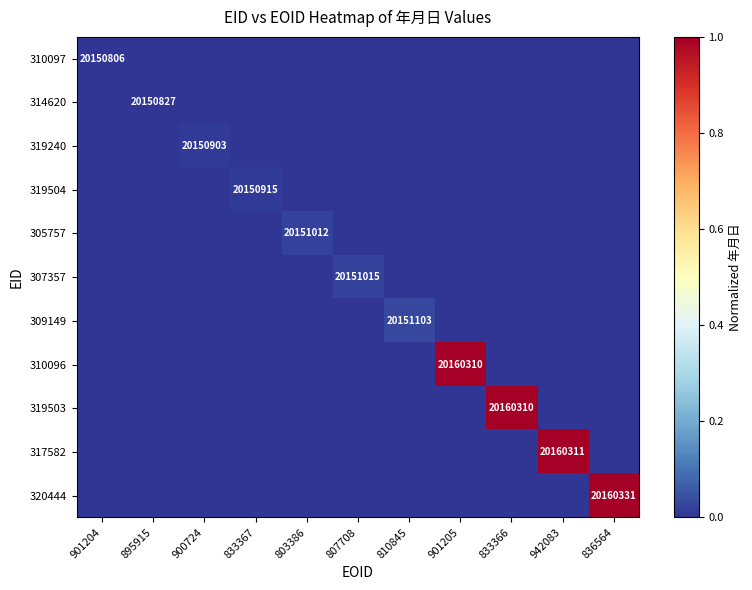

True or false: 310097 has a value of 28038544 at 901204.

False